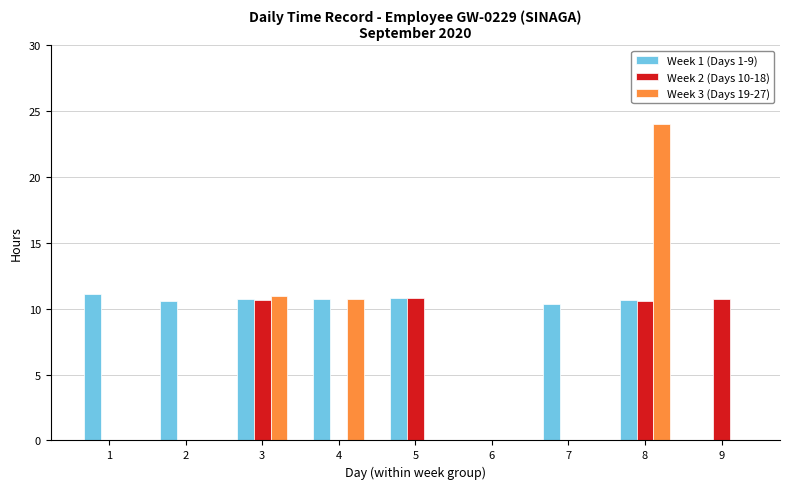

Which label corresponds to the largest value in the chart?

8